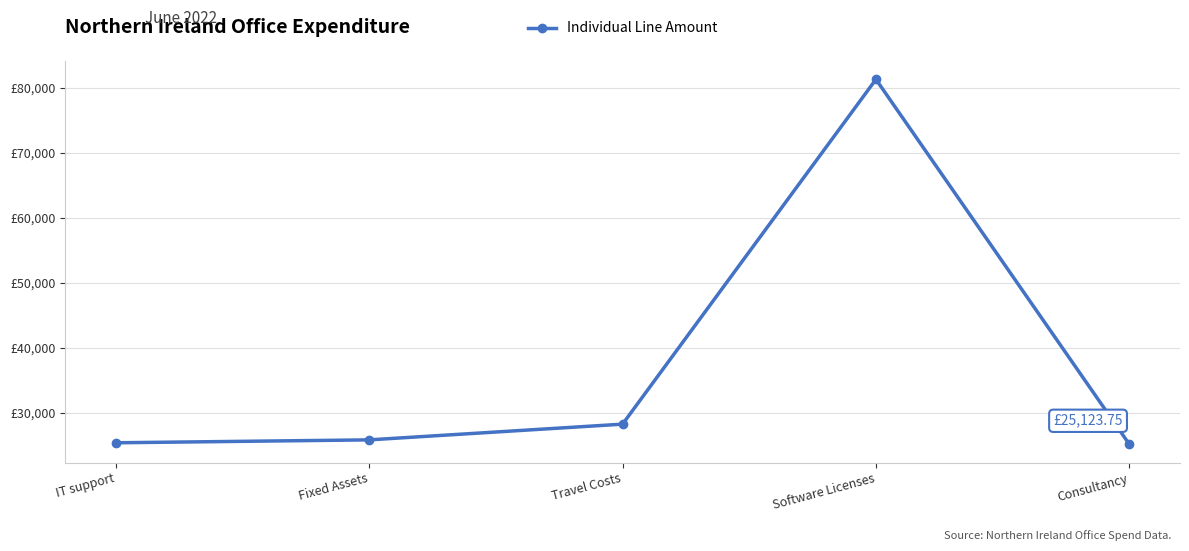

Approximately how many times larger is the value at Software Licenses compared to Consultancy?

3.2